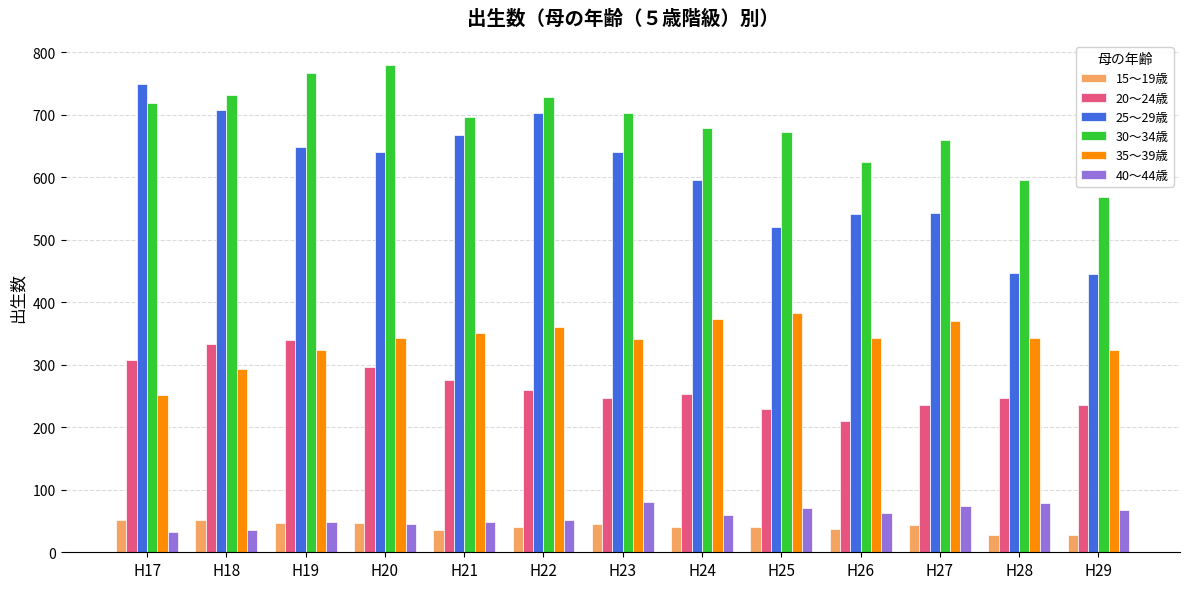

Is it true that 20～24歳 equals 423 at H22?

False